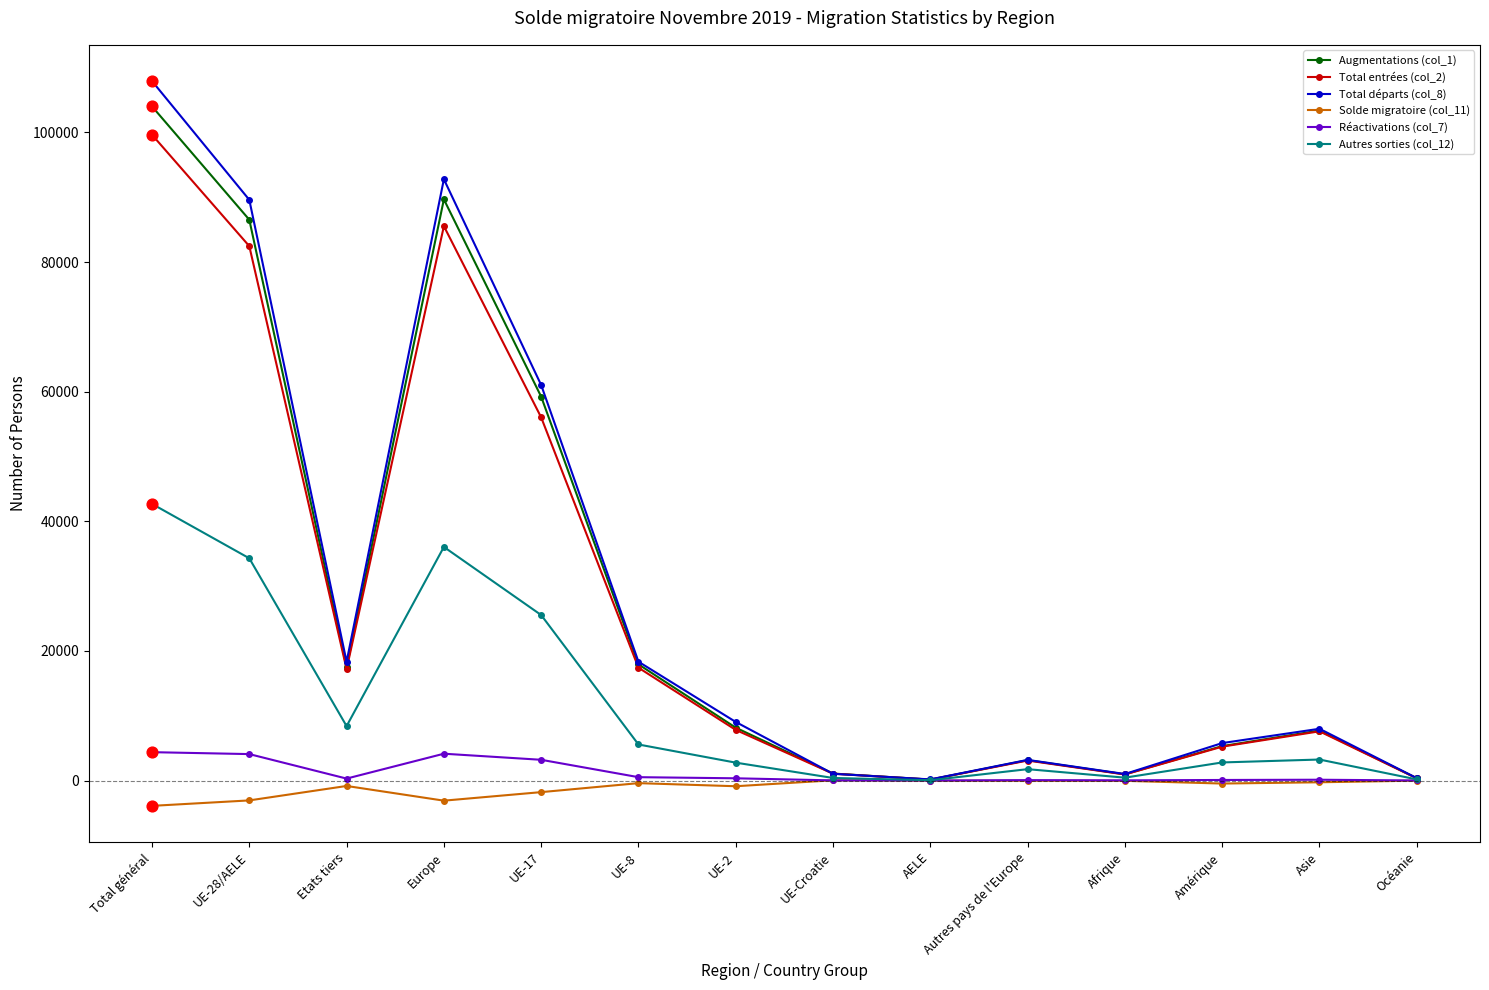

Is the value of Solde migratoire (col_11) at Total général greater than the value of Total départs (col_8) at UE-28/AELE?

No